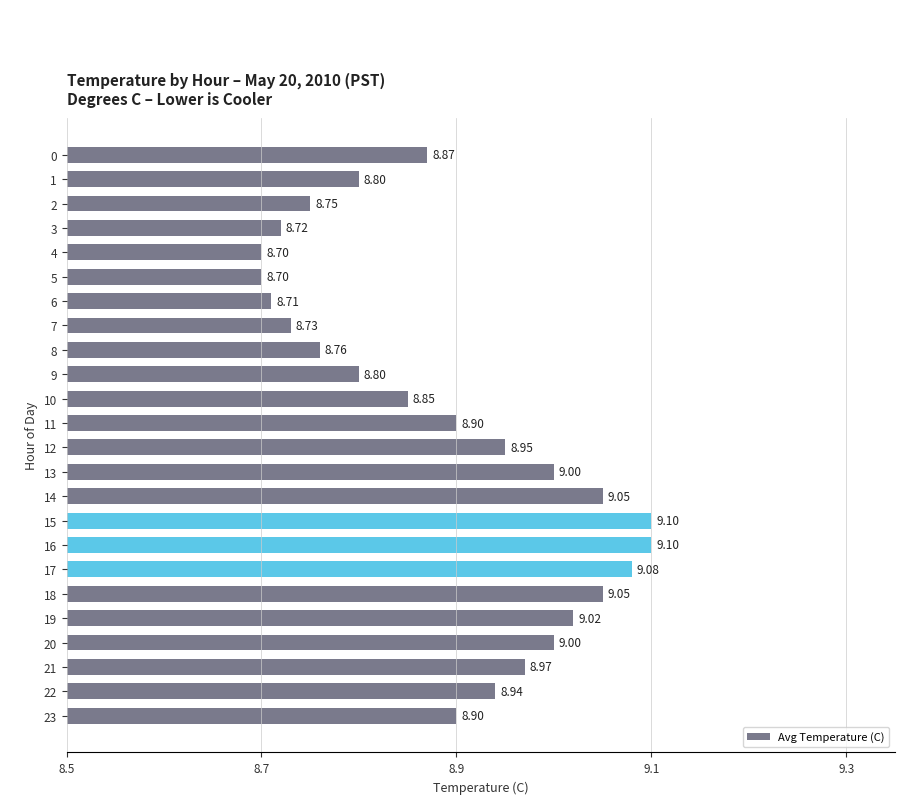

What is the sum of the values at 17 and 19?

18.1